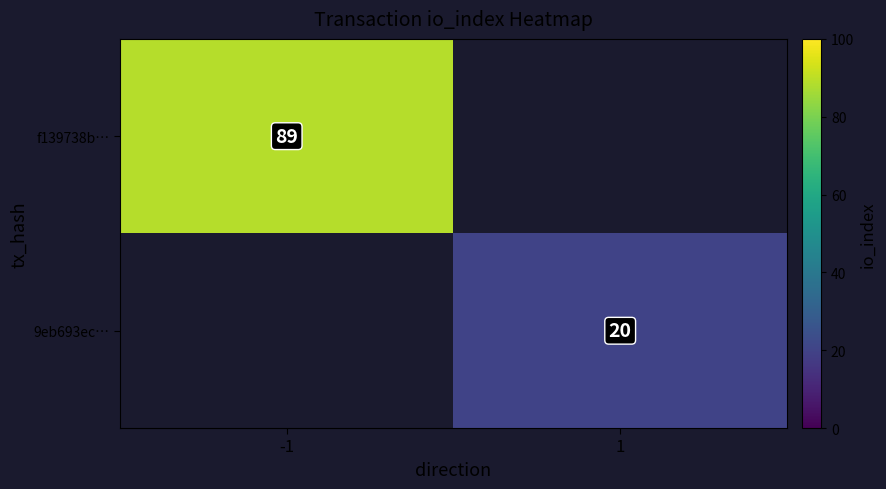

At how many categories does at least one series exceed 36?

1